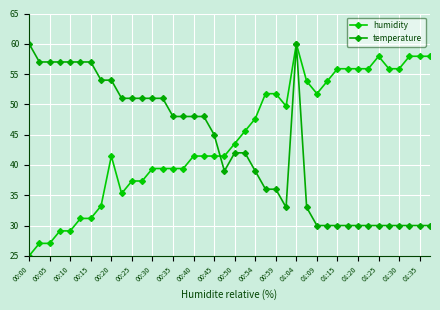

What is the difference between the maximum and second lowest values in the humidity series?

32.9